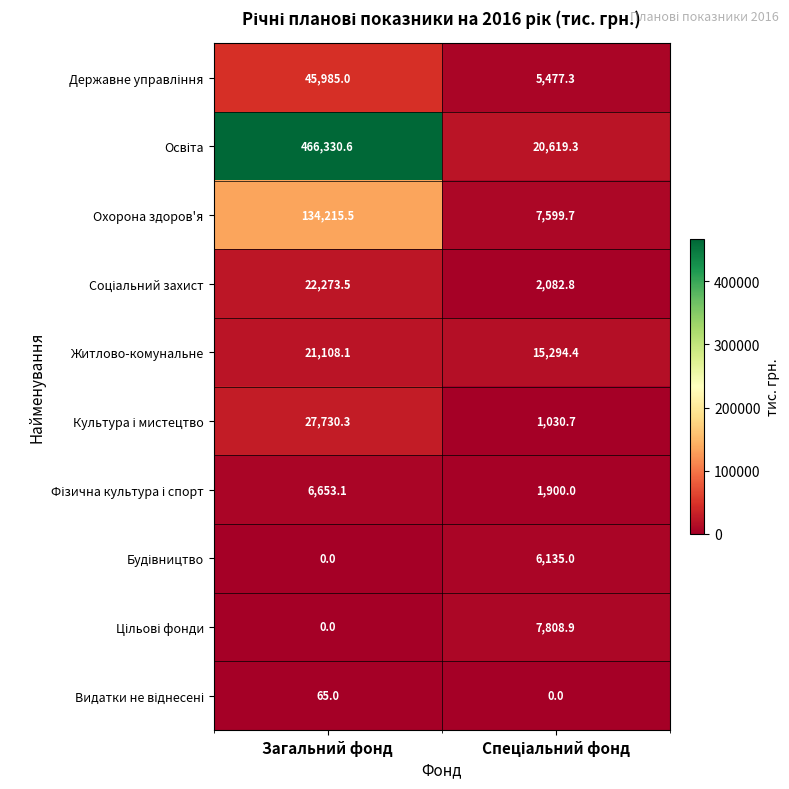

Where does the Охорона здоров'я series first go above 134215?

Загальний фонд